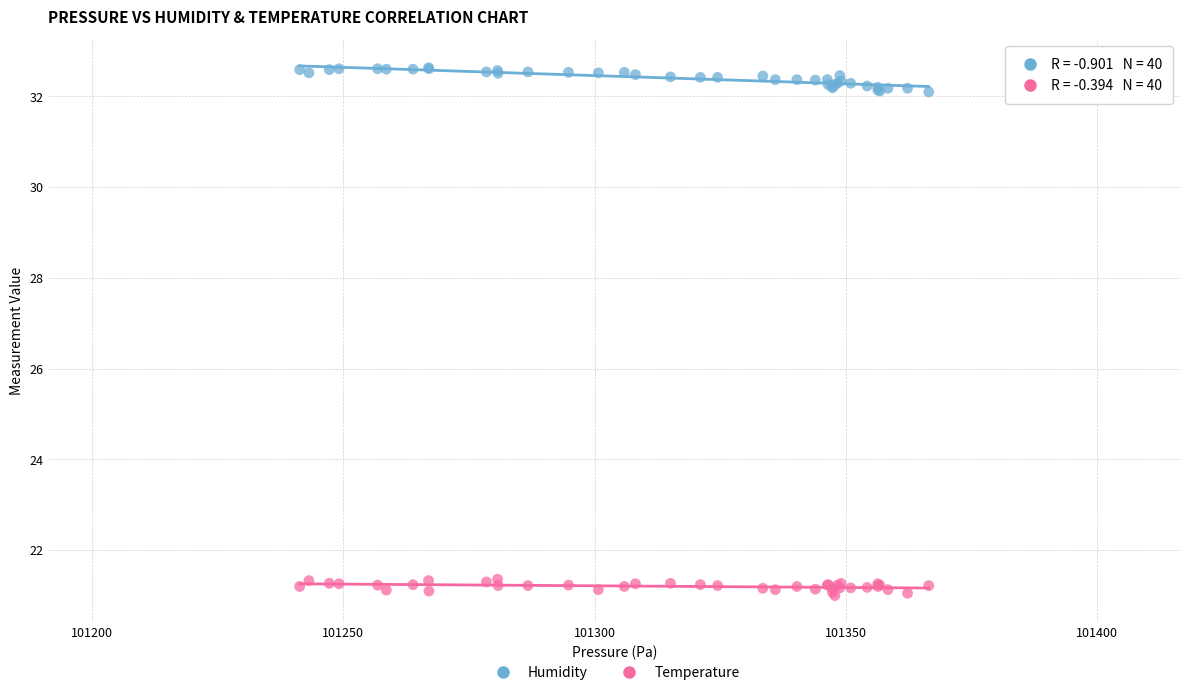

What is the X range (max minus min) for the scatter plot?

125.2